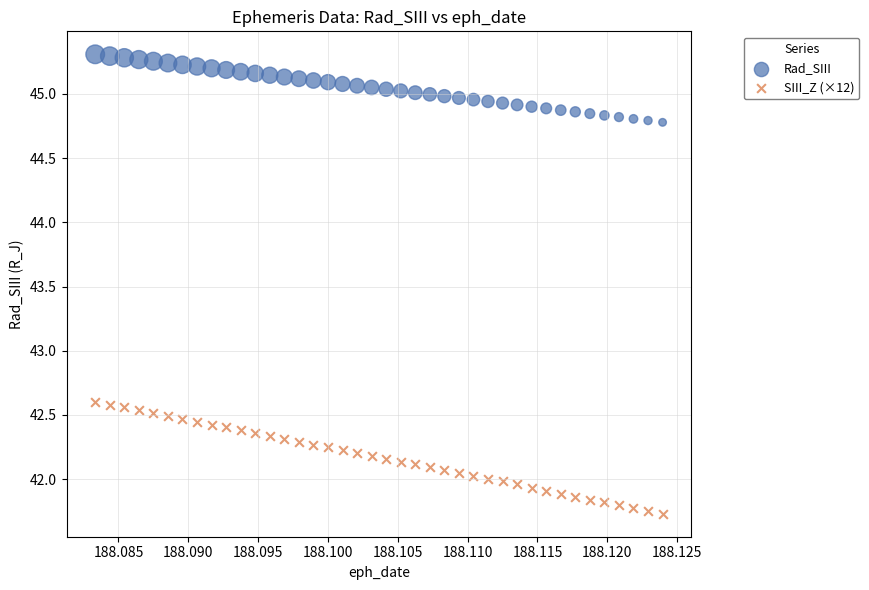

Which series reaches the maximum Y coordinate?

Rad_SIII